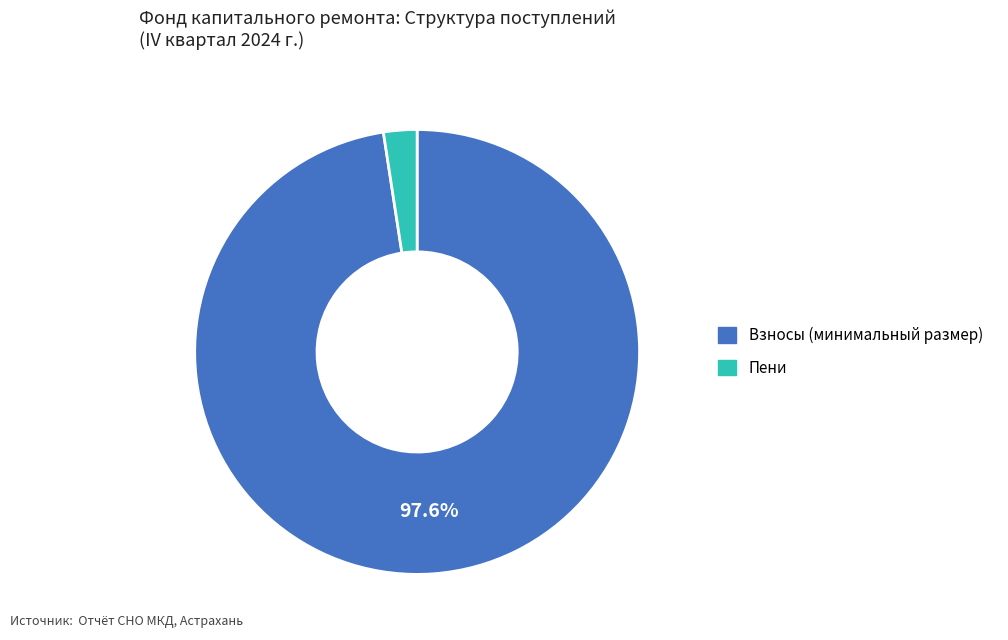

Is there any slice that represents more than half of the pie?

Yes